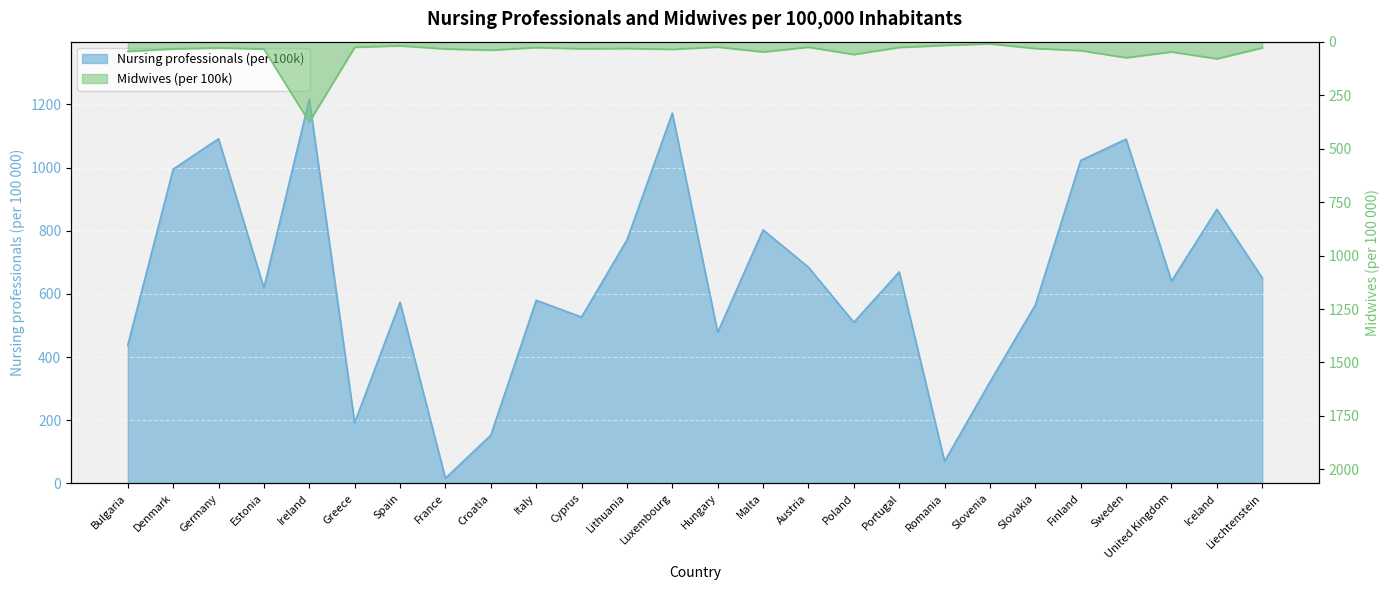

What is the difference between the highest and lowest values at Bulgaria?

392.2